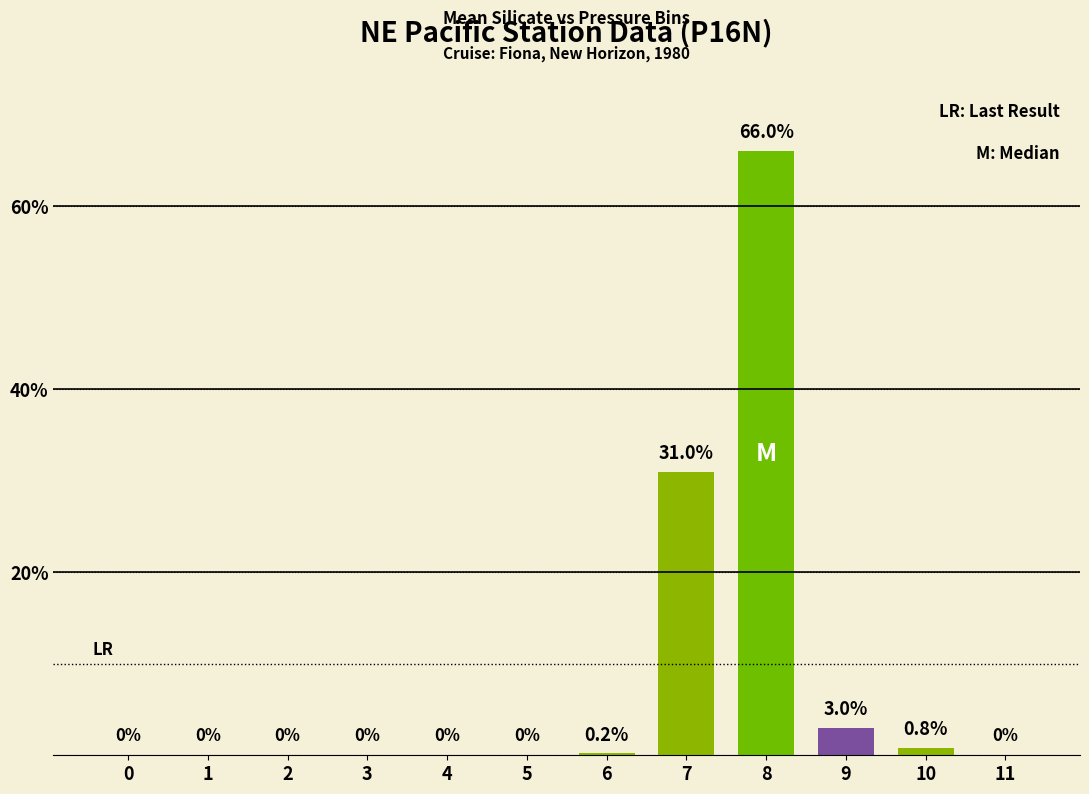

Which has a higher value, 6 or 5?

6